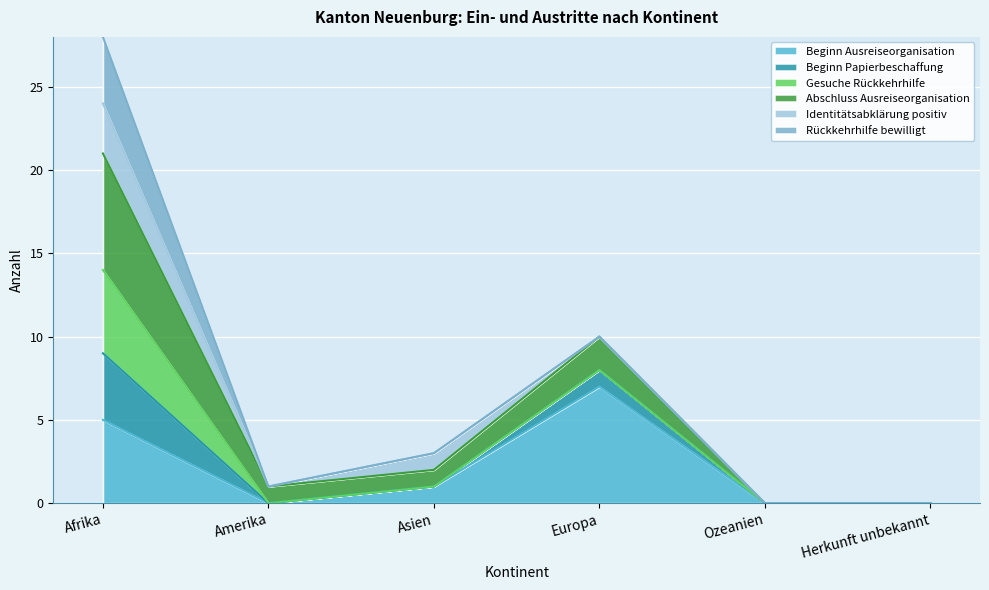

Where does the Beginn Papierbeschaffung series first go above 3?

Afrika